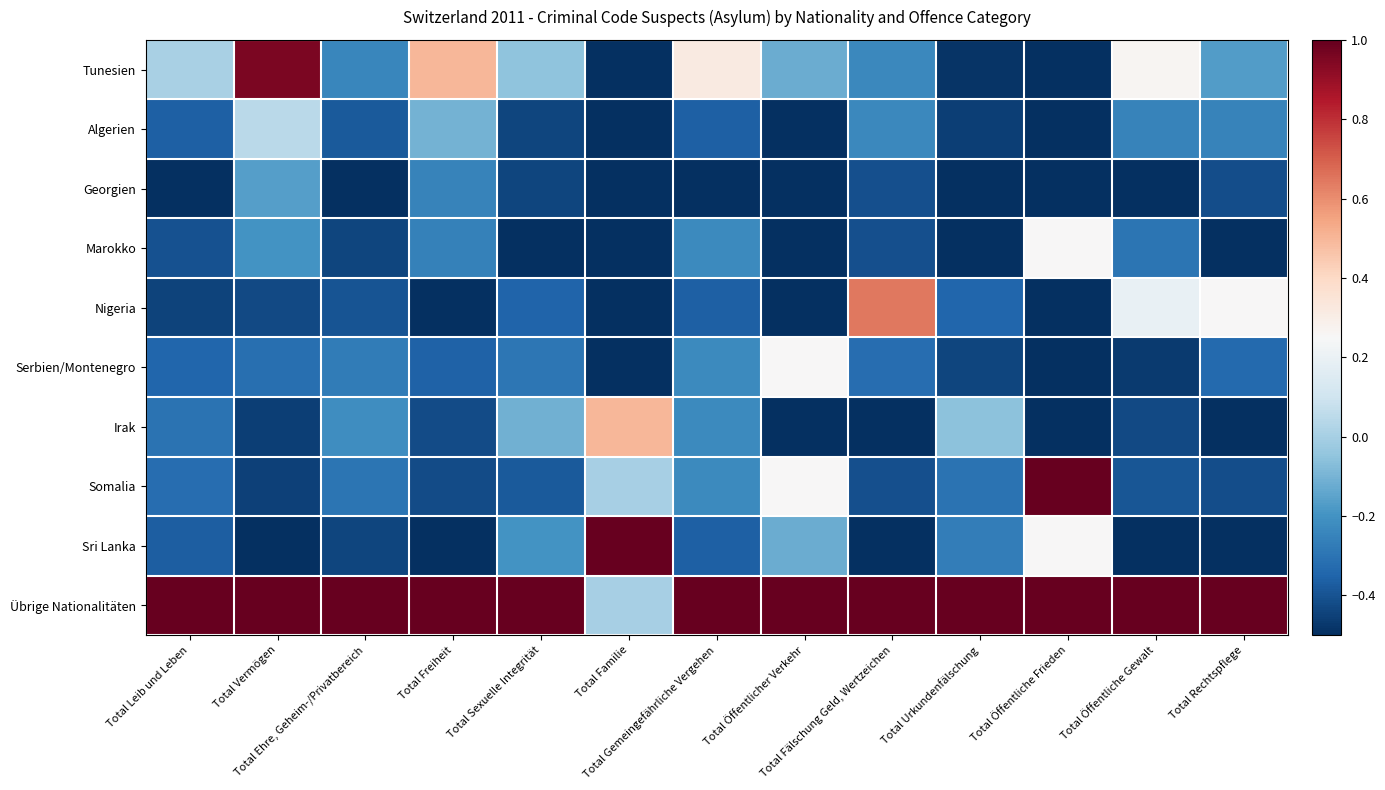

Which label corresponds to the smallest value in the chart?

Total Familie